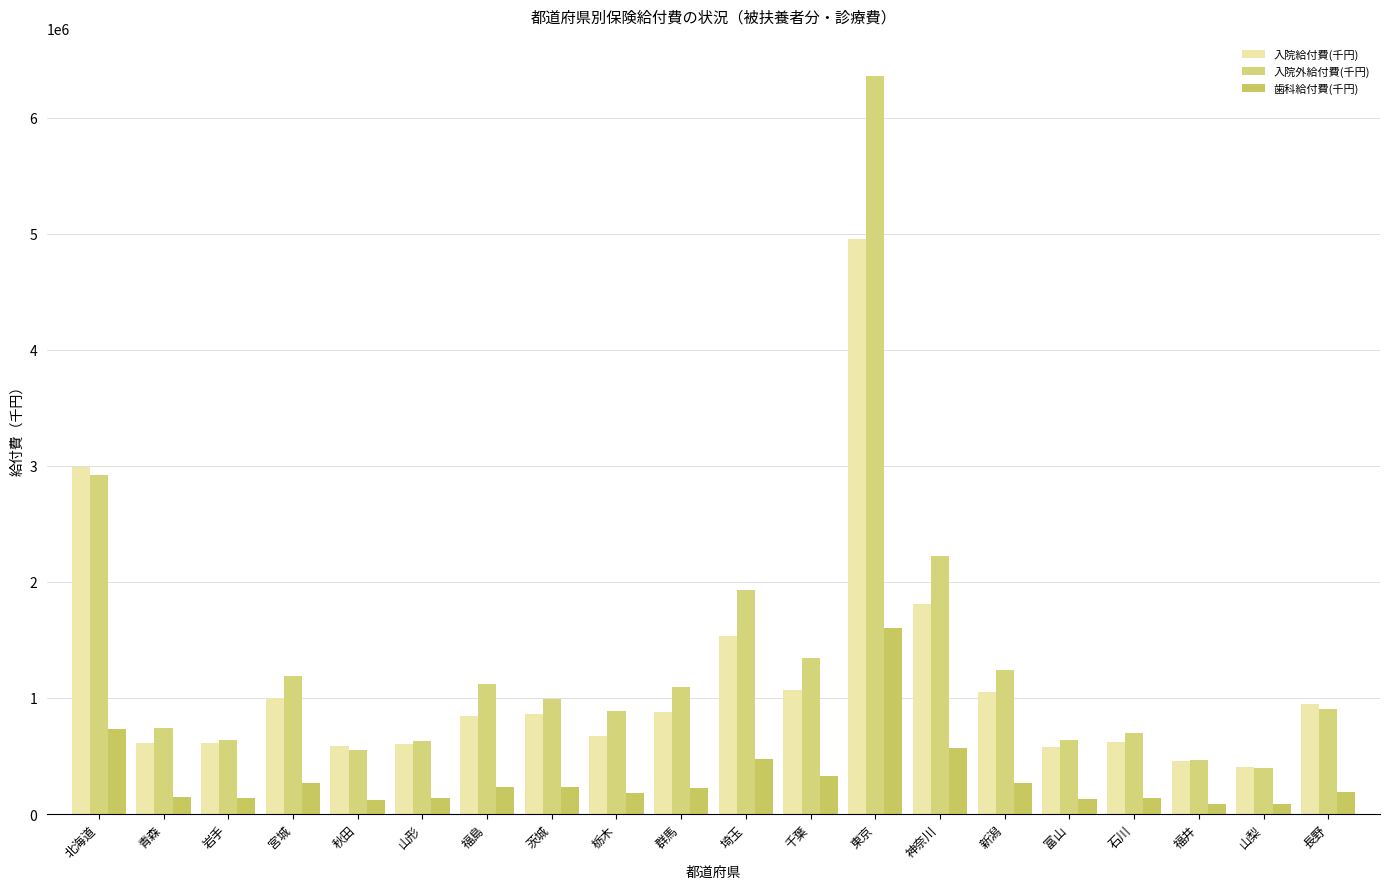

Which series has the largest total across all categories?

入院外給付費(千円)